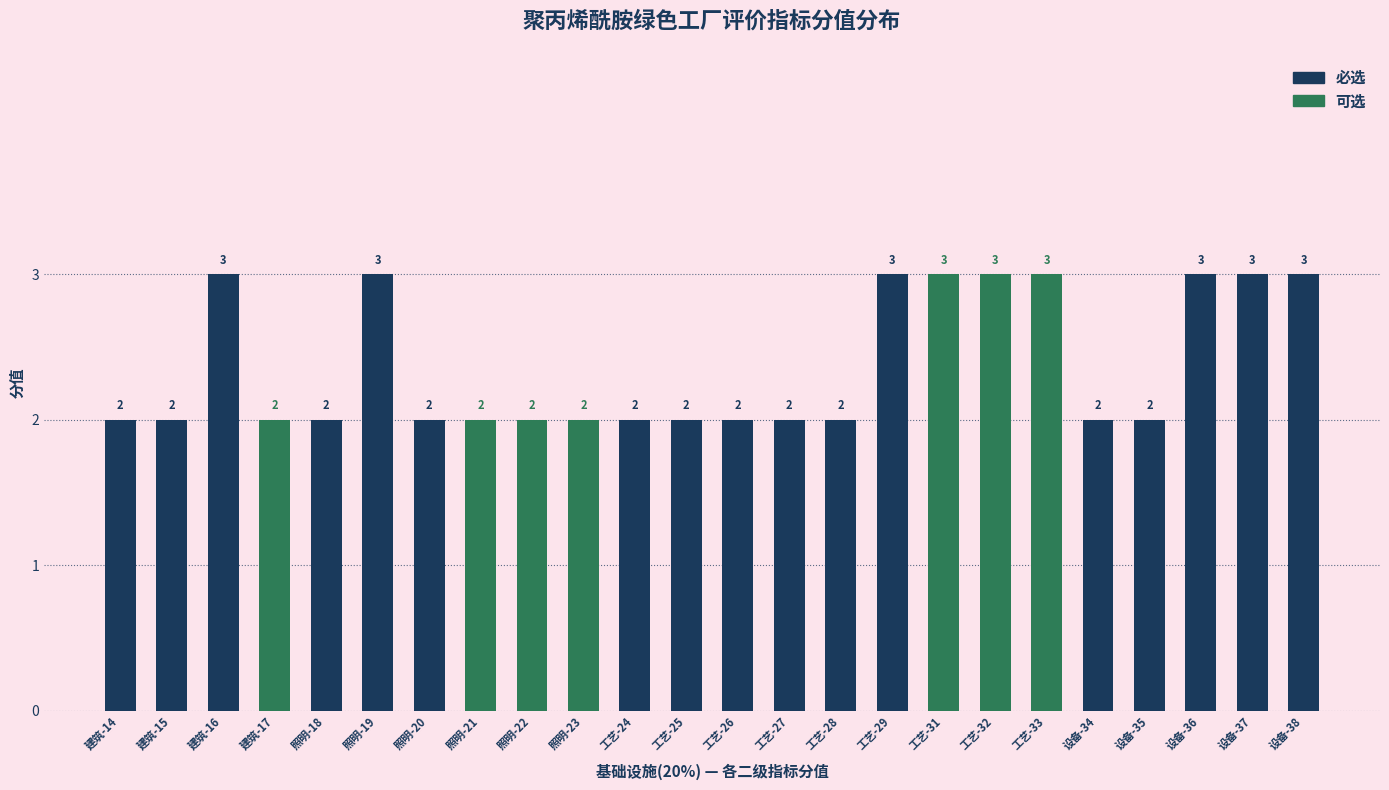

Where is 可选 nearest to the value 1?

建筑-14